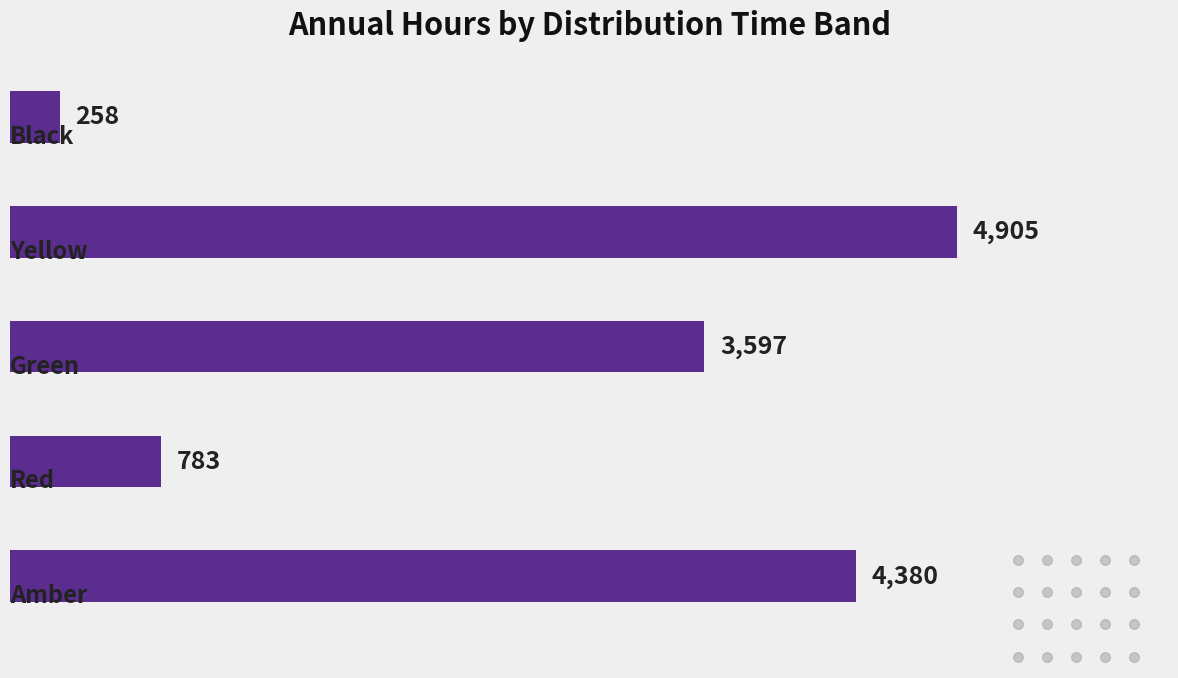

Are the bars horizontal?

Yes